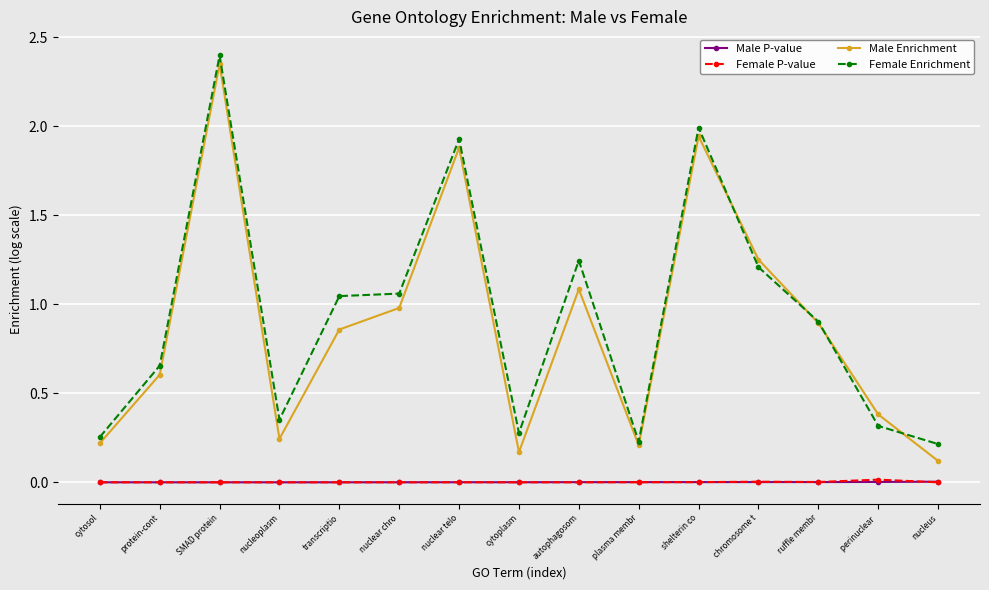

Is it true that Male P-value equals 0.0 at cytoplasm?

True